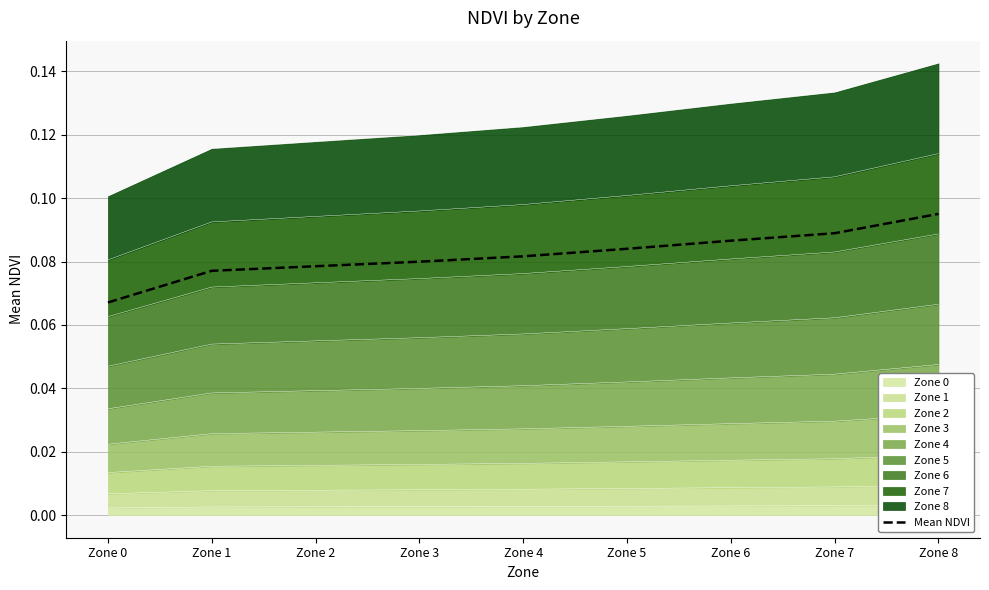

What is the sum of the values at Zone 7 and Zone 2?

0.2